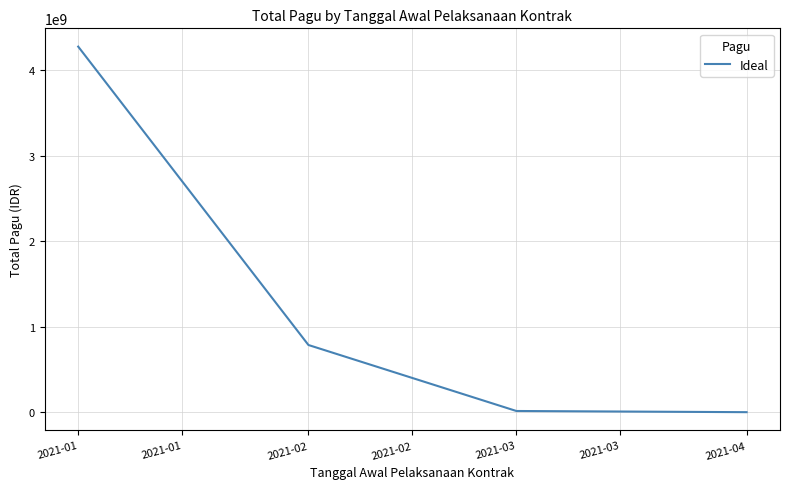

Is it true that the value at 2021-01 is 4278591913?

True